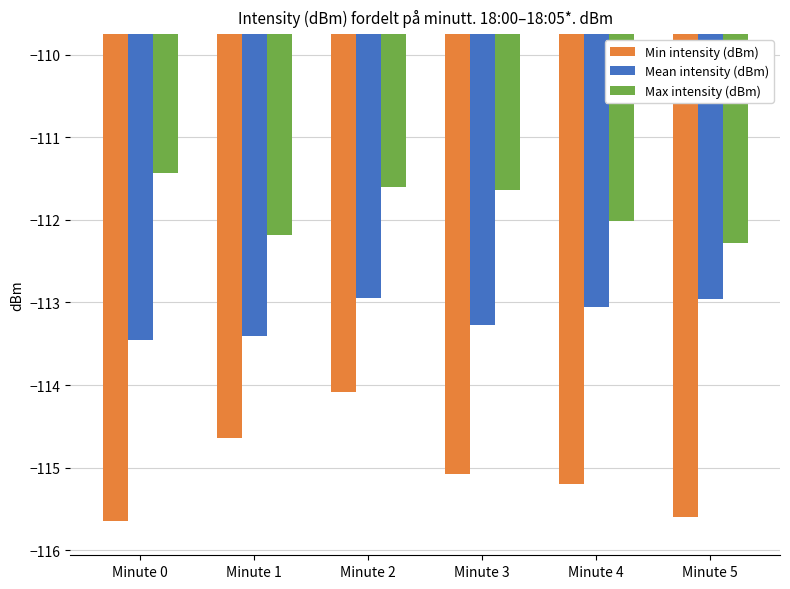

What is the difference between the Min intensity (dBm) values at Minute 3 and Minute 4?

0.1